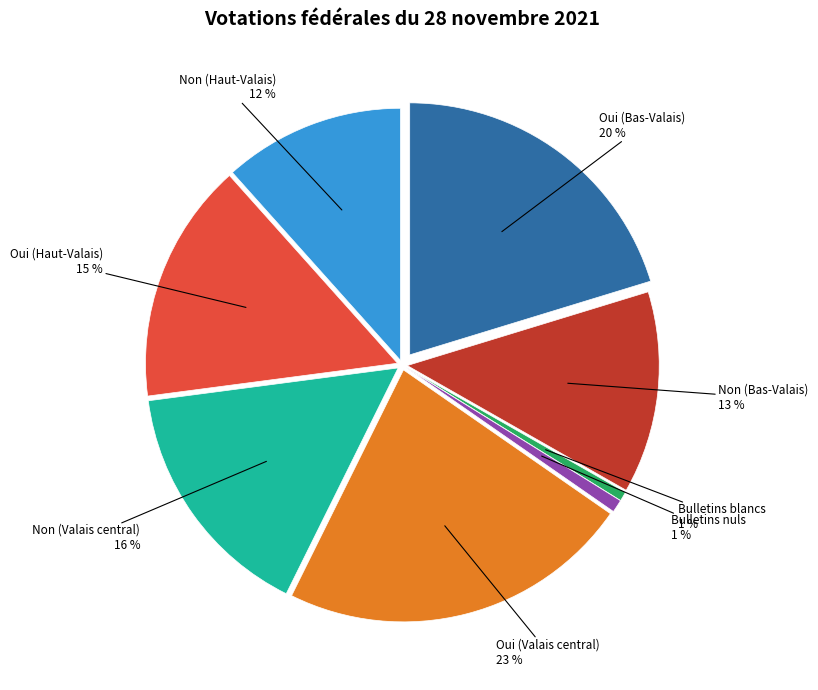

Which slice is the largest?

Oui (Valais central)